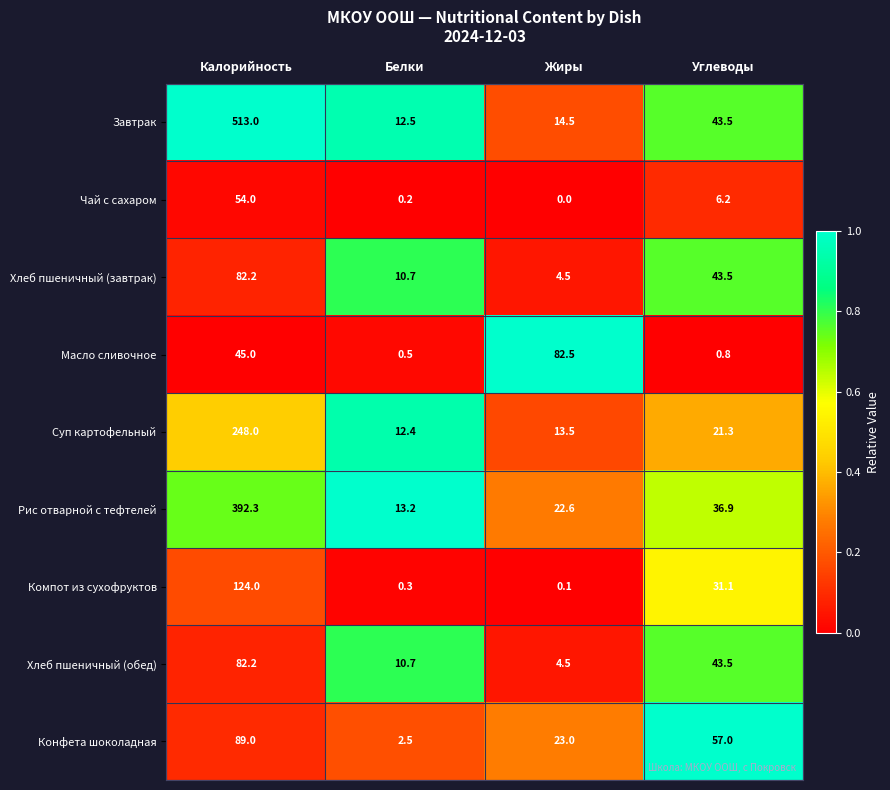

What is the total value across all series at Калорийность?

1629.7